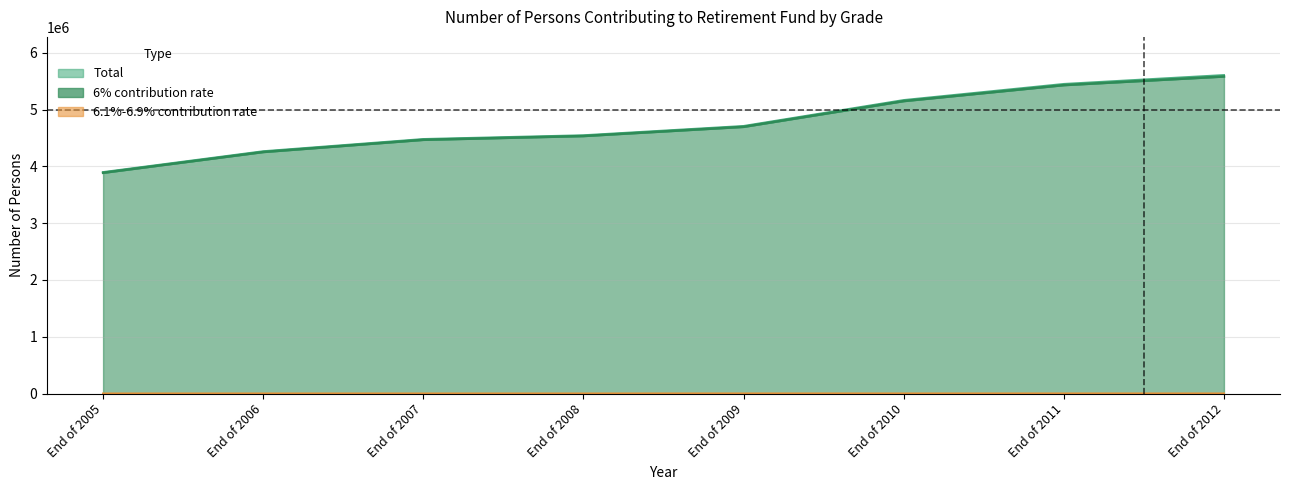

Rank the series at End of 2007 from lowest to highest value.

6.1%-6.9%, 6%, Total